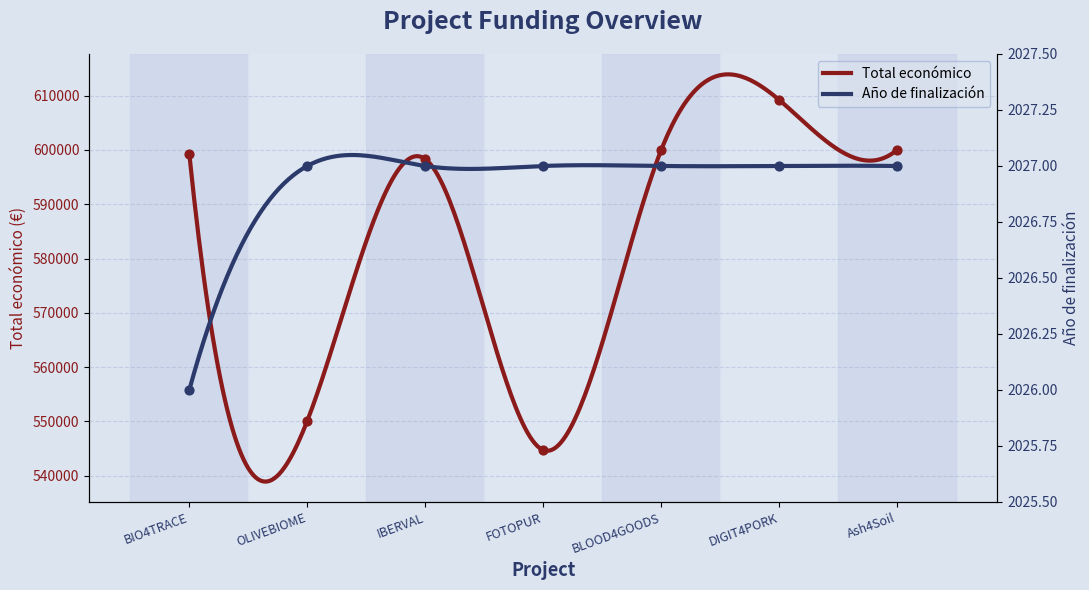

Which series reaches the minimum Y coordinate?

Año de finalización